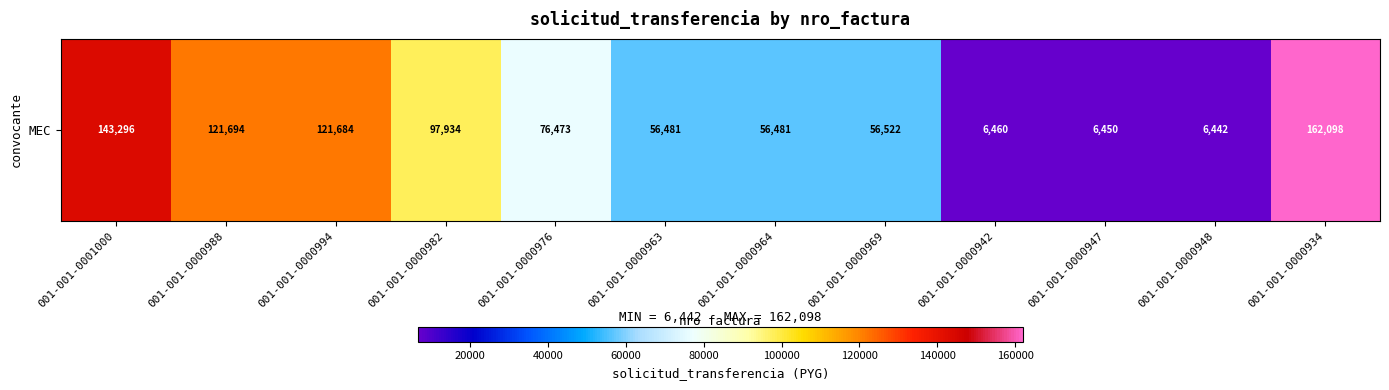

What is the ratio of the value at 001-001-0000976 to the value at 001-001-0000947?

11.9